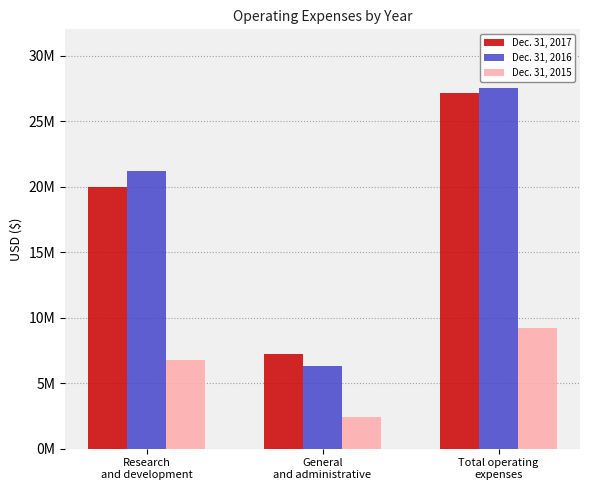

What is the difference between the maximum and second lowest values in the Dec. 31, 2016 series?

6343648